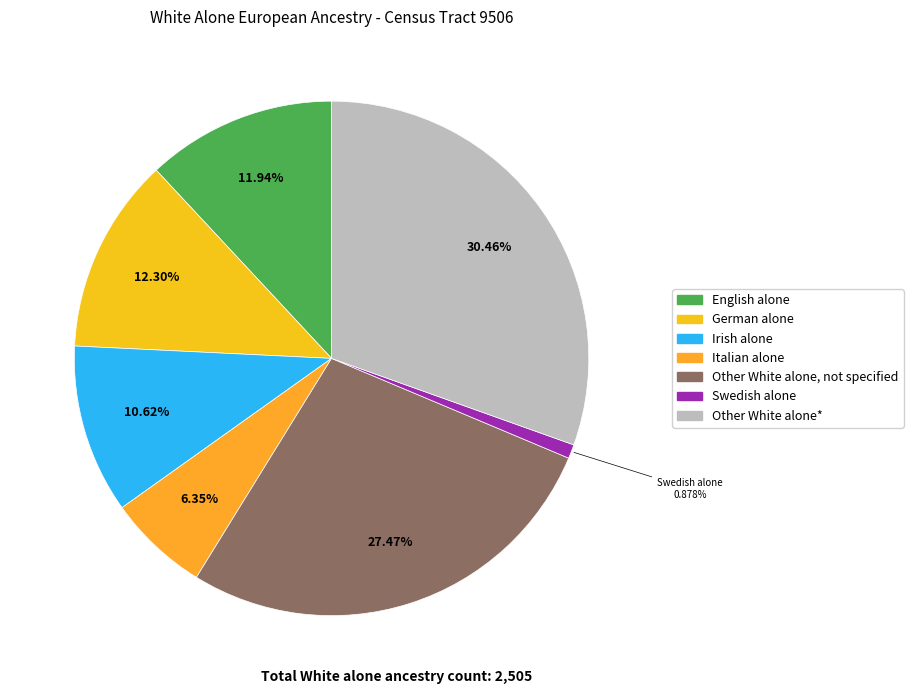

Do English alone and Other White alone, not specified together represent more than half of the pie?

No